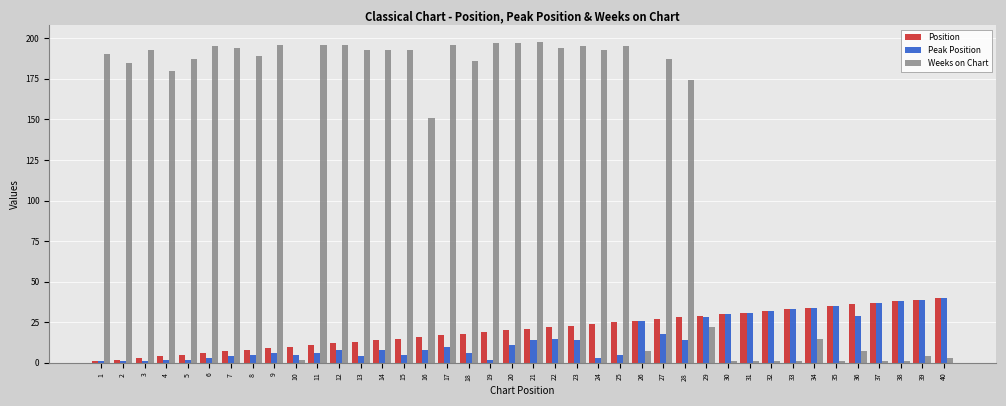

How many data points in Peak Position are less than 10?

20